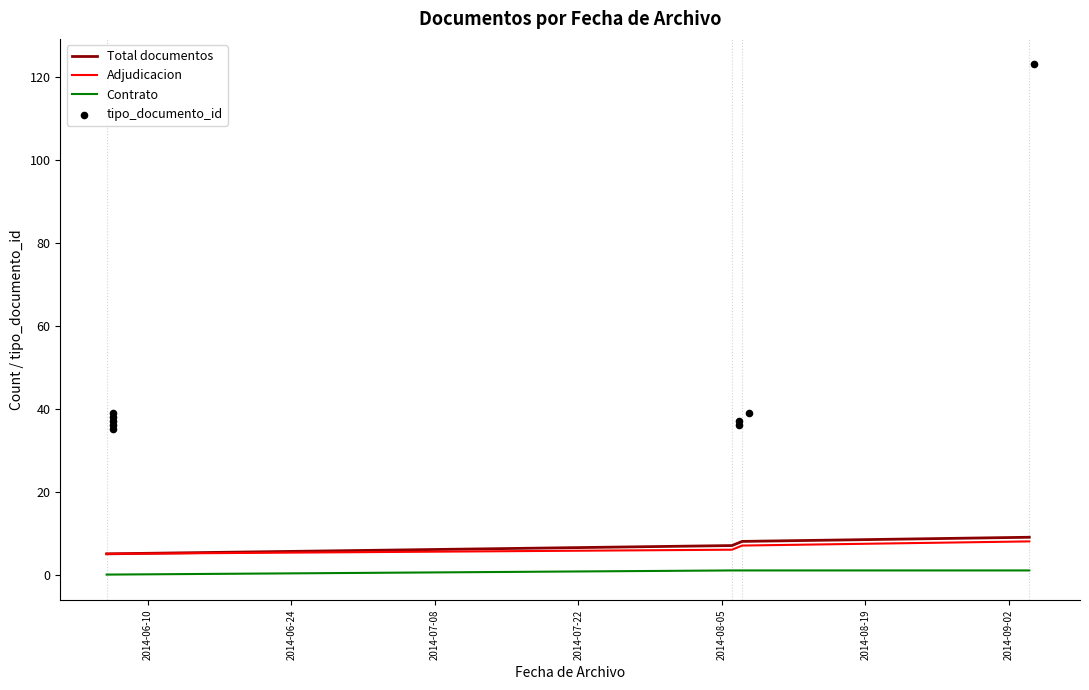

Which has a higher value, 2014-08-06 16:04:42 or 2014-09-04 10:13:33?

2014-09-04 10:13:33